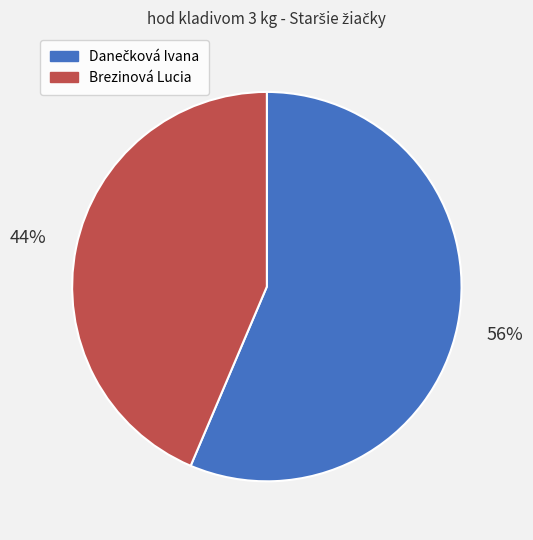

To the nearest percent, what portion does Brezinová Lucia represent?

44%